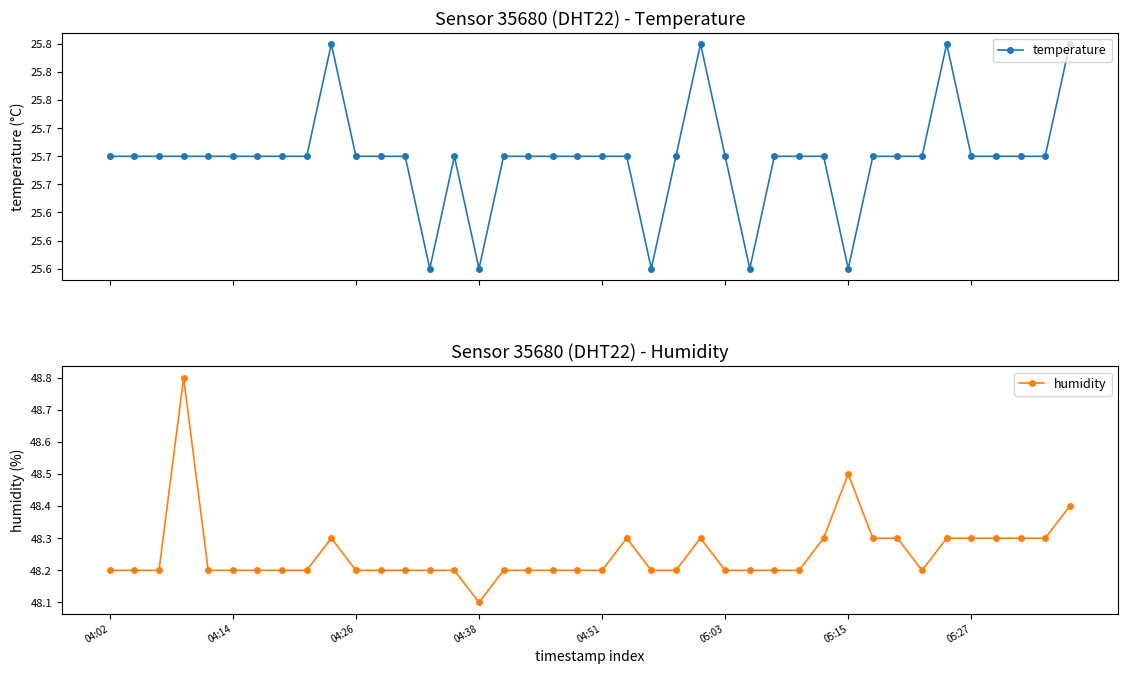

True or false: humidity has more than 0 interior local peaks.

True